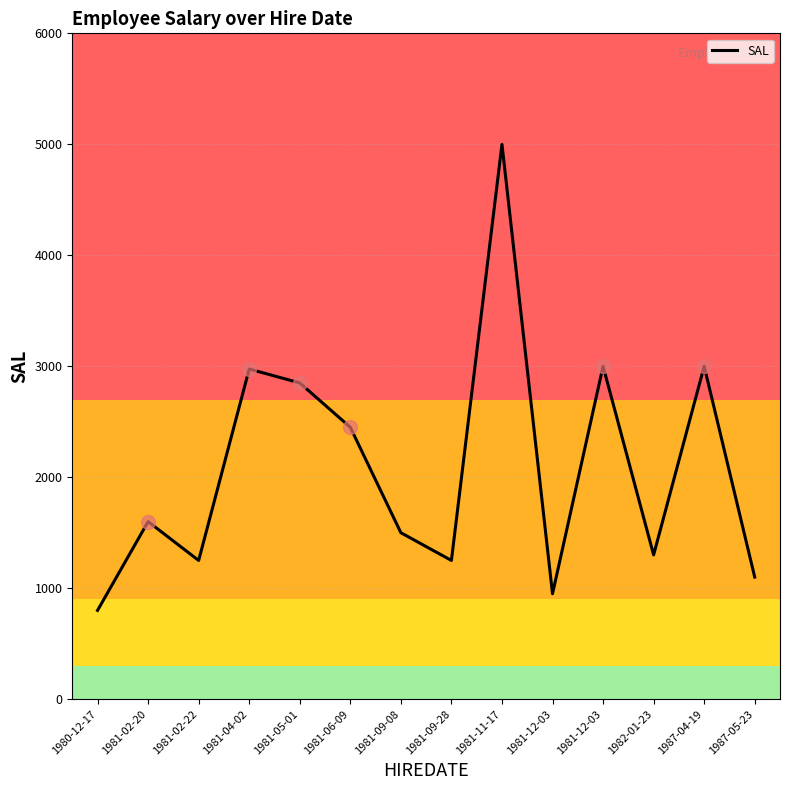

Does the chart have visible grid lines?

Yes